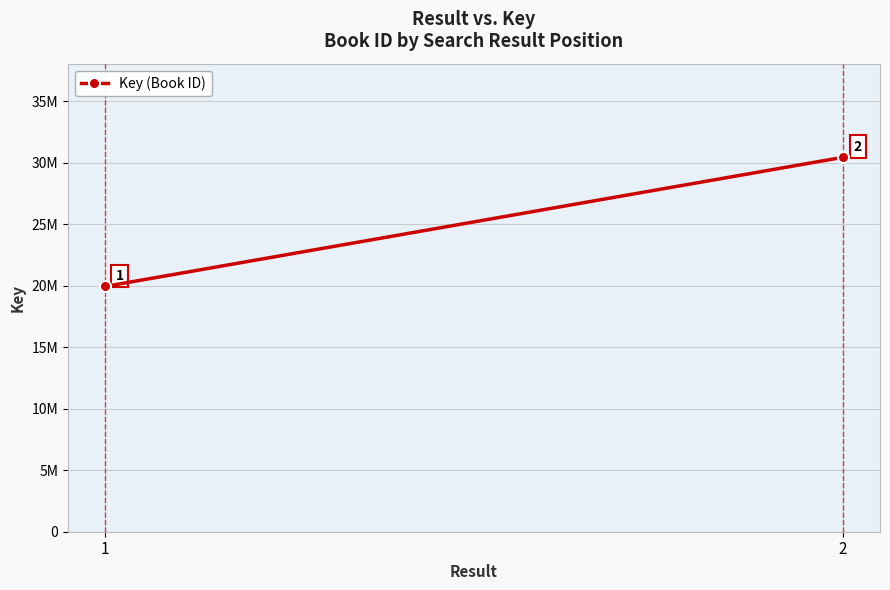

Reading left to right, what are all the values shown in this chart?

1=19928114	2=30427708